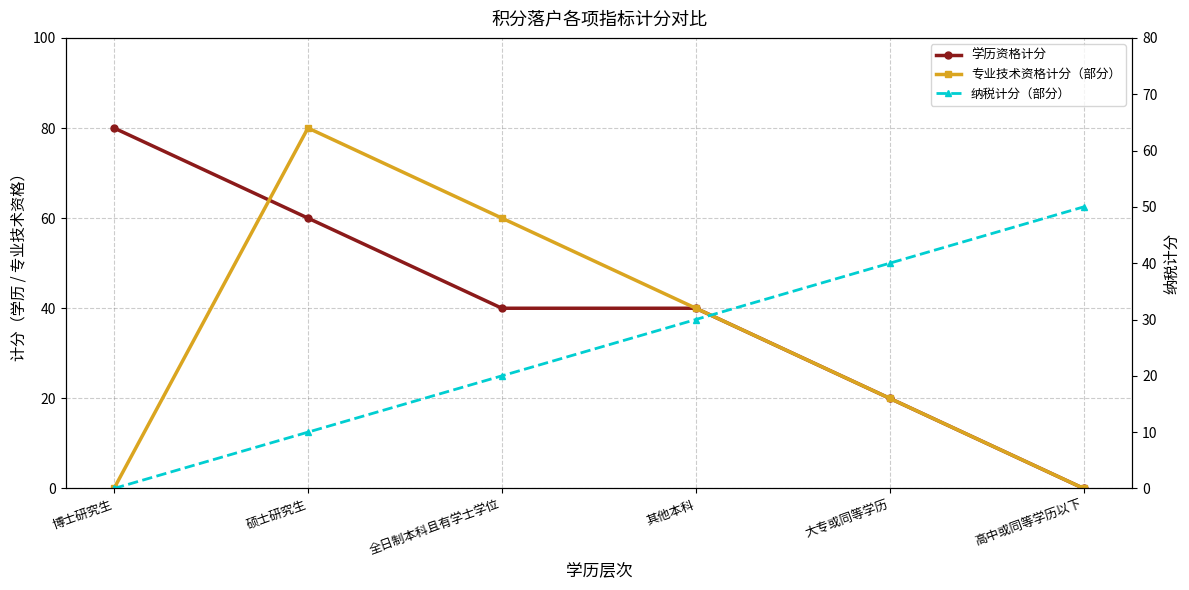

True or false: 纳税计分（部分） has a value of 50 at 高中或同等学历以下.

True